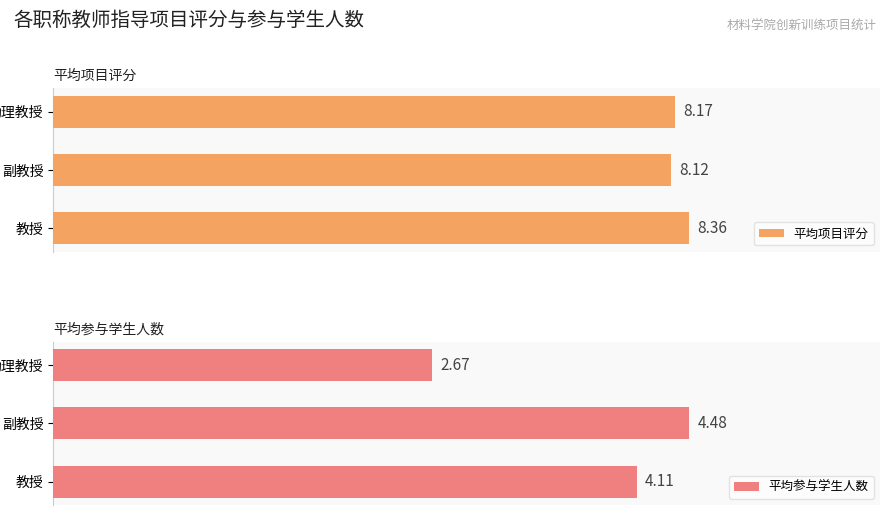

List the labels in order of 平均项目评分 value, largest first.

教授, 助理教授, 副教授